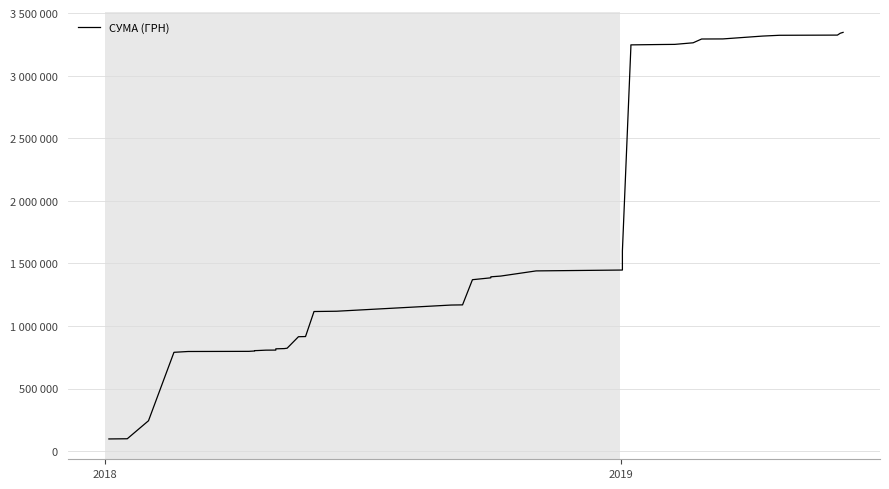

What is the average value?

1711295.3